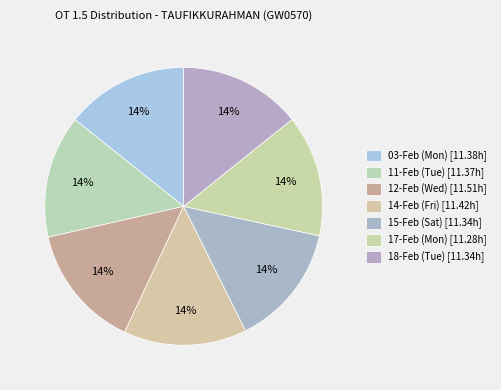

How many slices are in this pie chart?

7